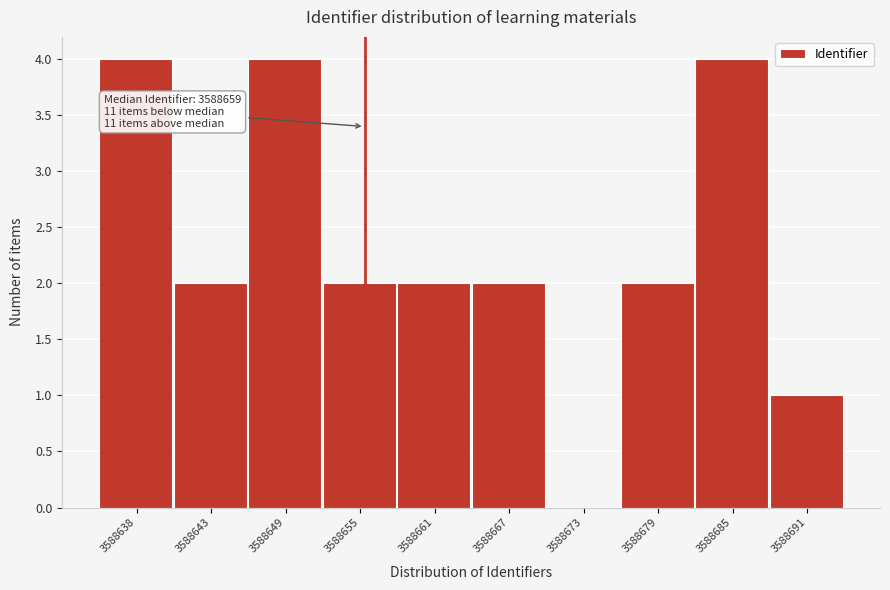

Reading right to left, list all the values displayed in this chart.

3588691=1	3588685=4	3588679=2	3588673=0	3588667=2	3588661=2	3588655=2	3588649=4	3588643=2	3588638=4